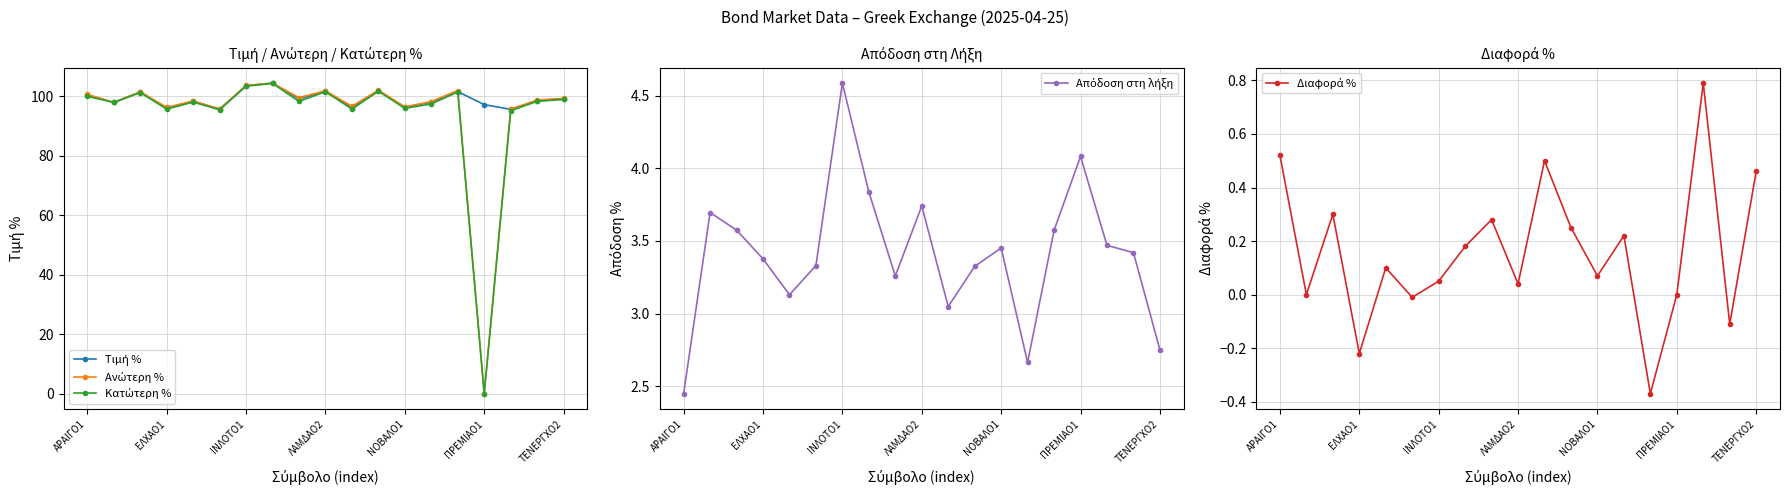

Rank the series at 13 from lowest to highest value.

Διαφορά %, Απόδοση στη λήξη, Κατώτερη %, Τιμή %, Ανώτερη %